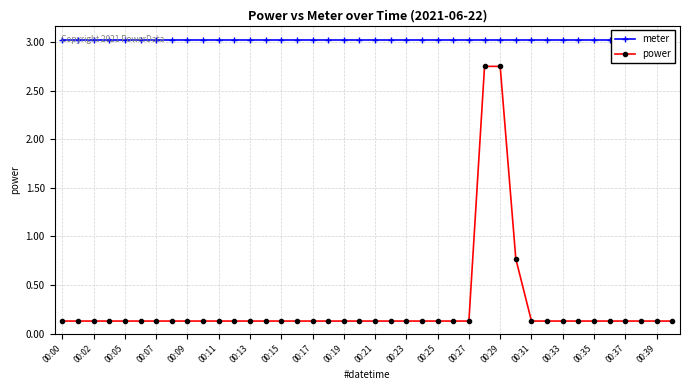

What is the sum of the meter values at 24 and 00:27?

6.1